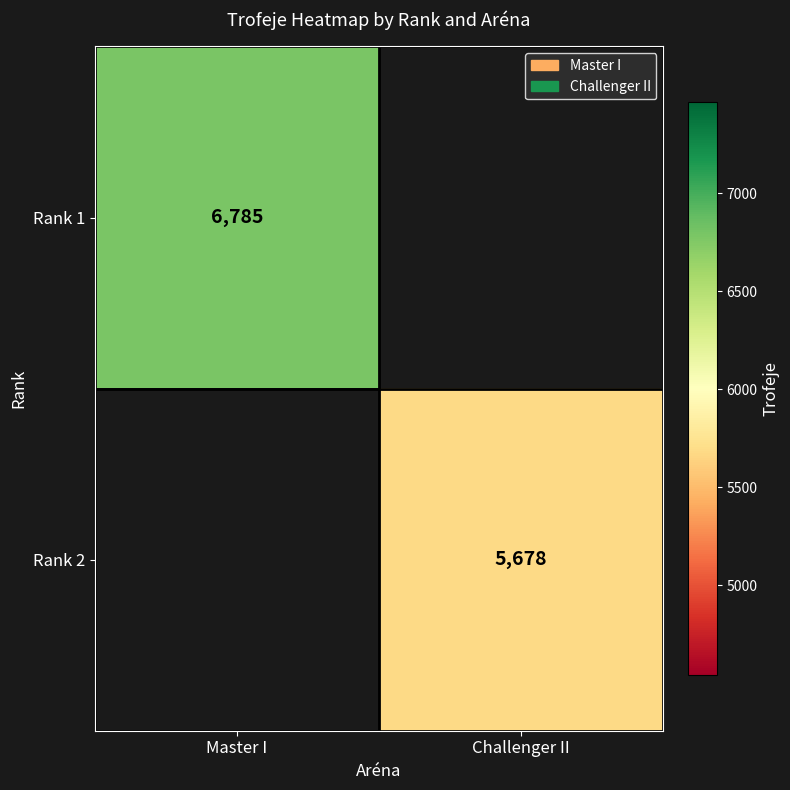

Is it true that Rank 2 equals 3617 at Challenger II?

False